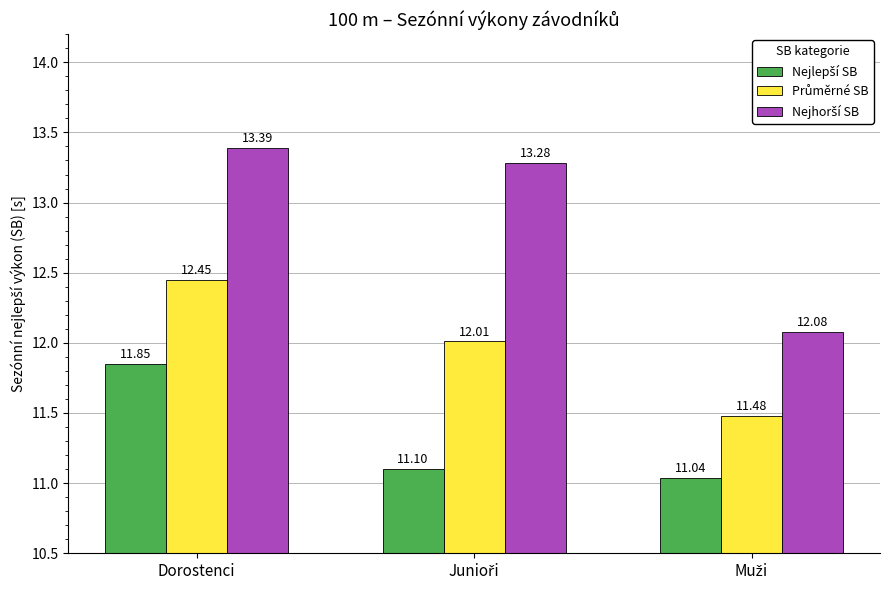

What is the difference between the highest and lowest values at Dorostenci?

1.5